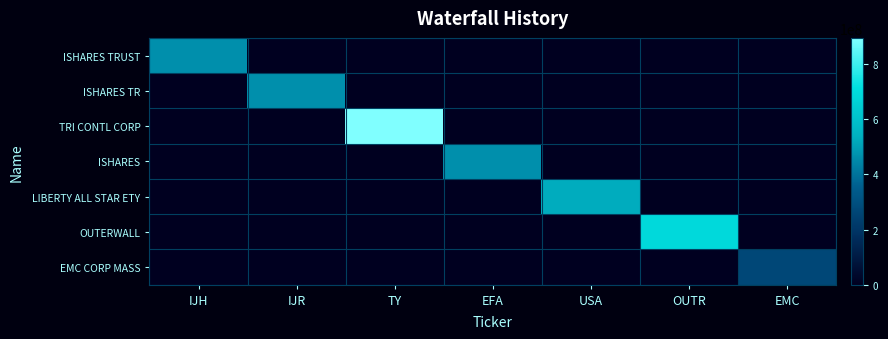

How many distinct data groups are displayed?

7